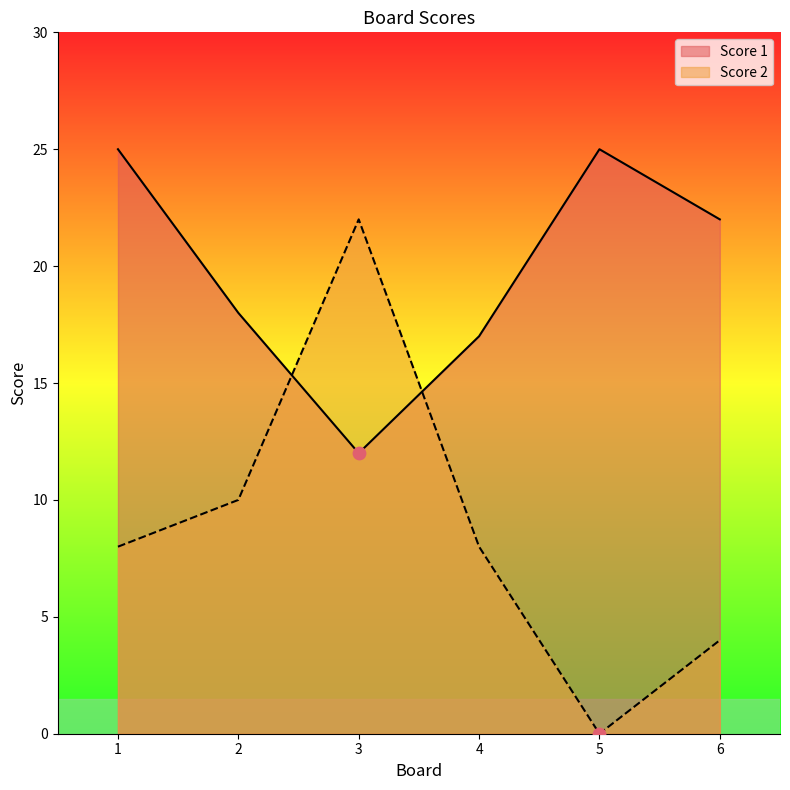

What is the total value across all series at 5?

25